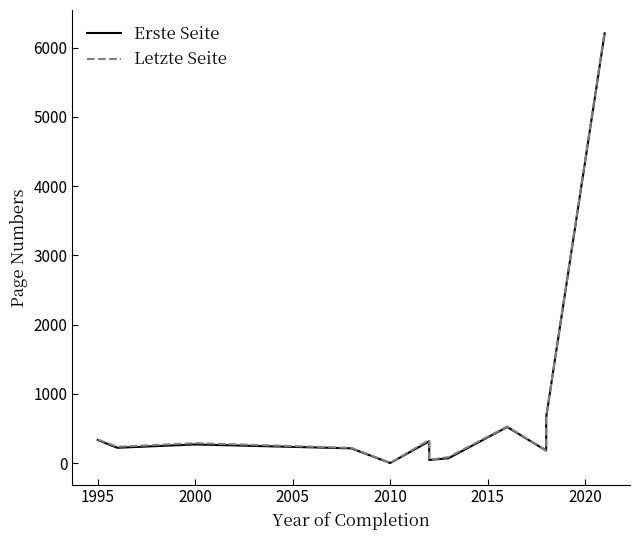

In Letzte Seite, how many points are lower than both neighbors (excluding endpoints)?

4